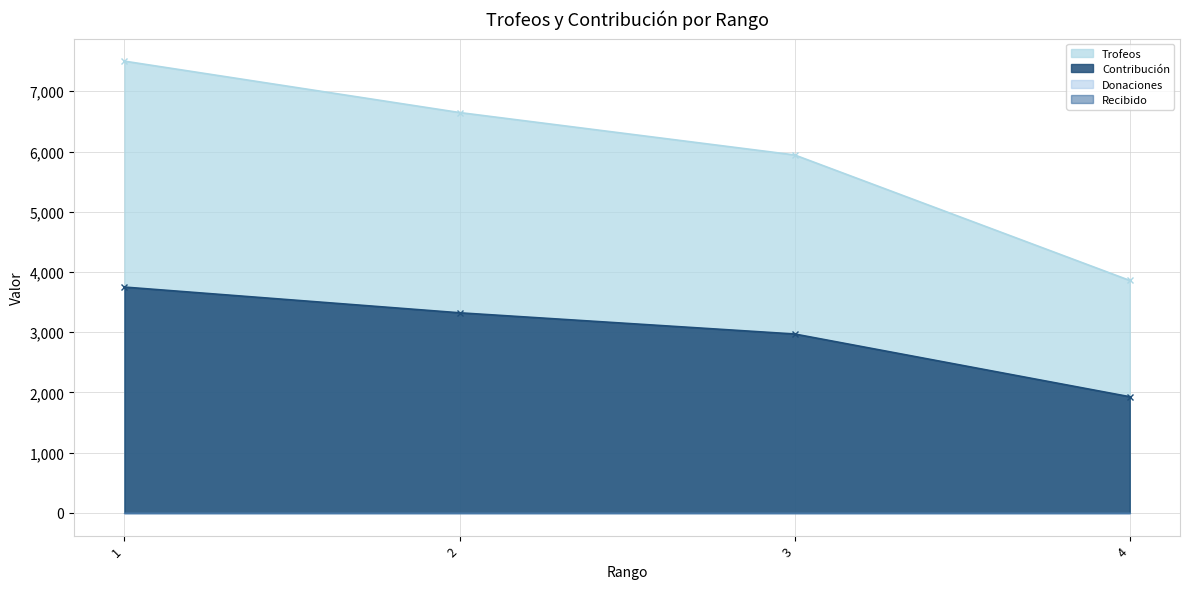

Which series changed the most between 1 and 4?

Trofeos